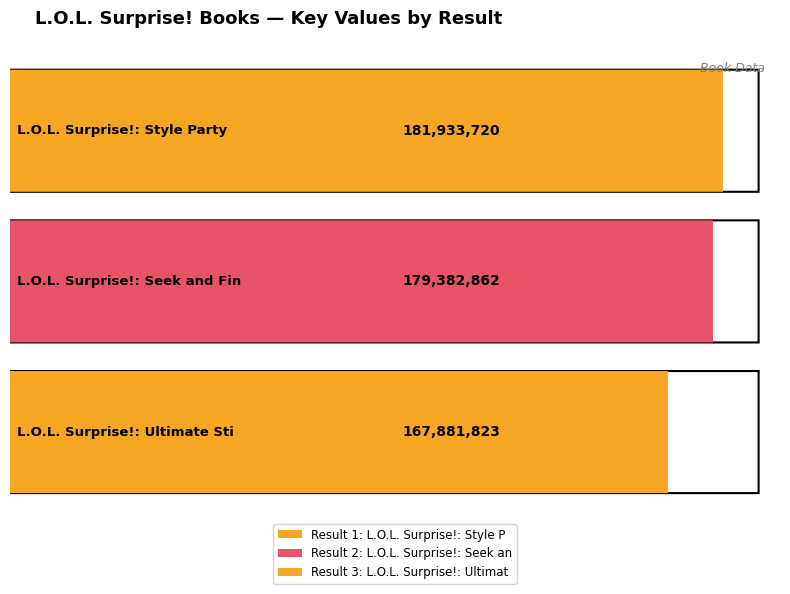

What is the ratio of the value at 2 to the value at 3?

1.1